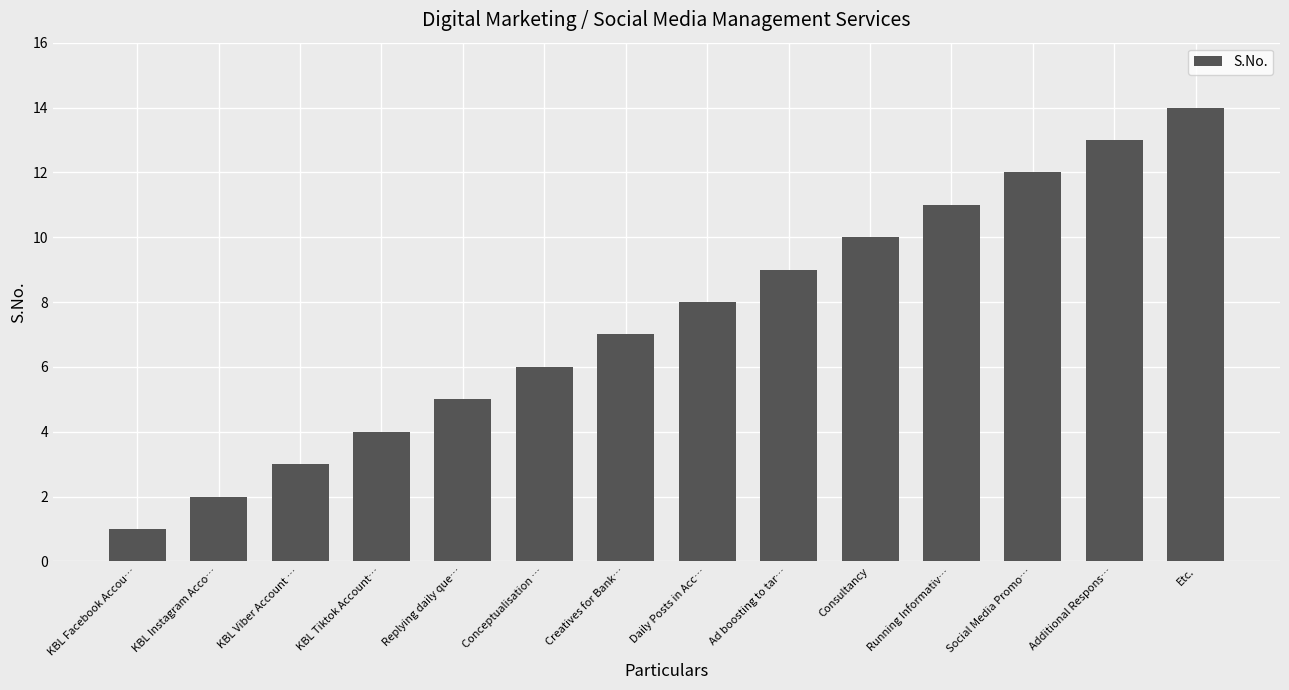

Are the bars grouped side by side (vs. stacked)?

No